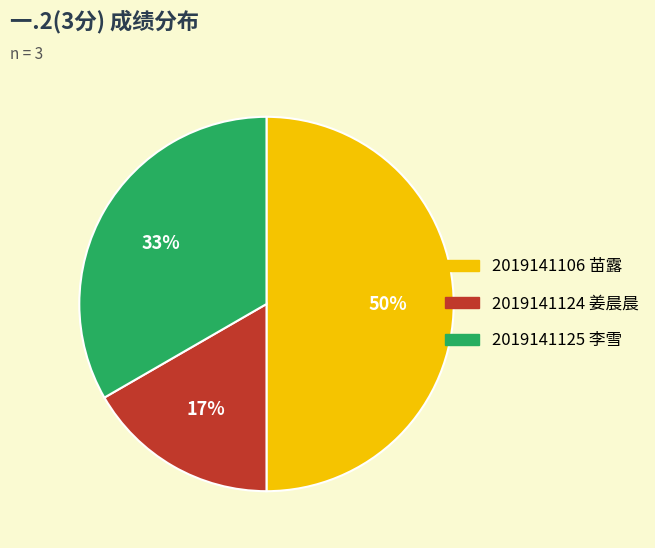

Is 2019141124 姜晨晨 the majority of the pie?

No